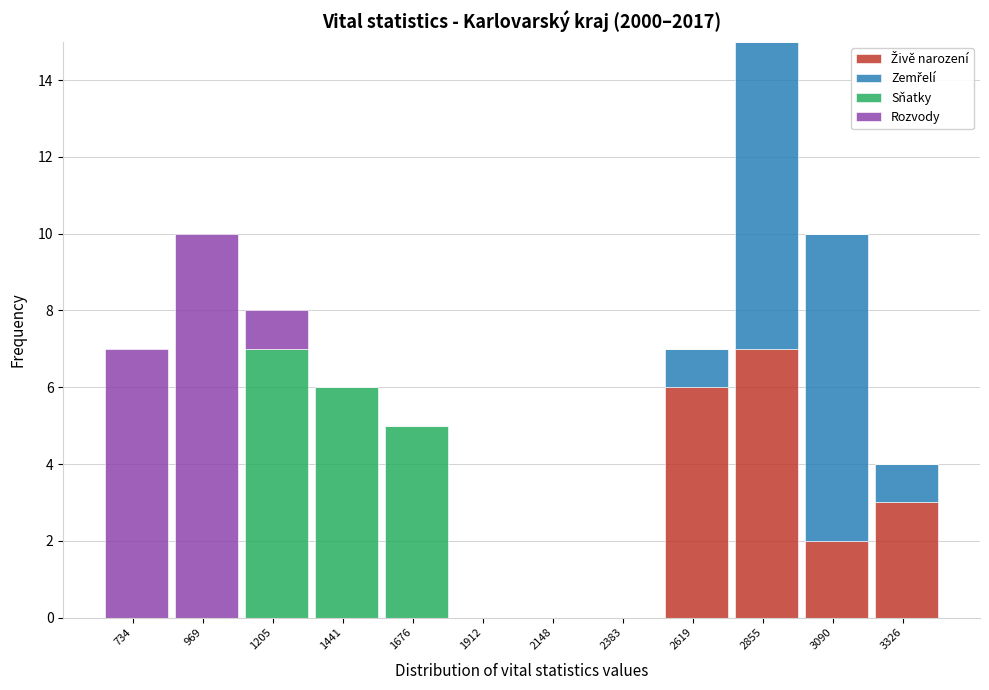

At which category is the sum across all series the highest?

2855